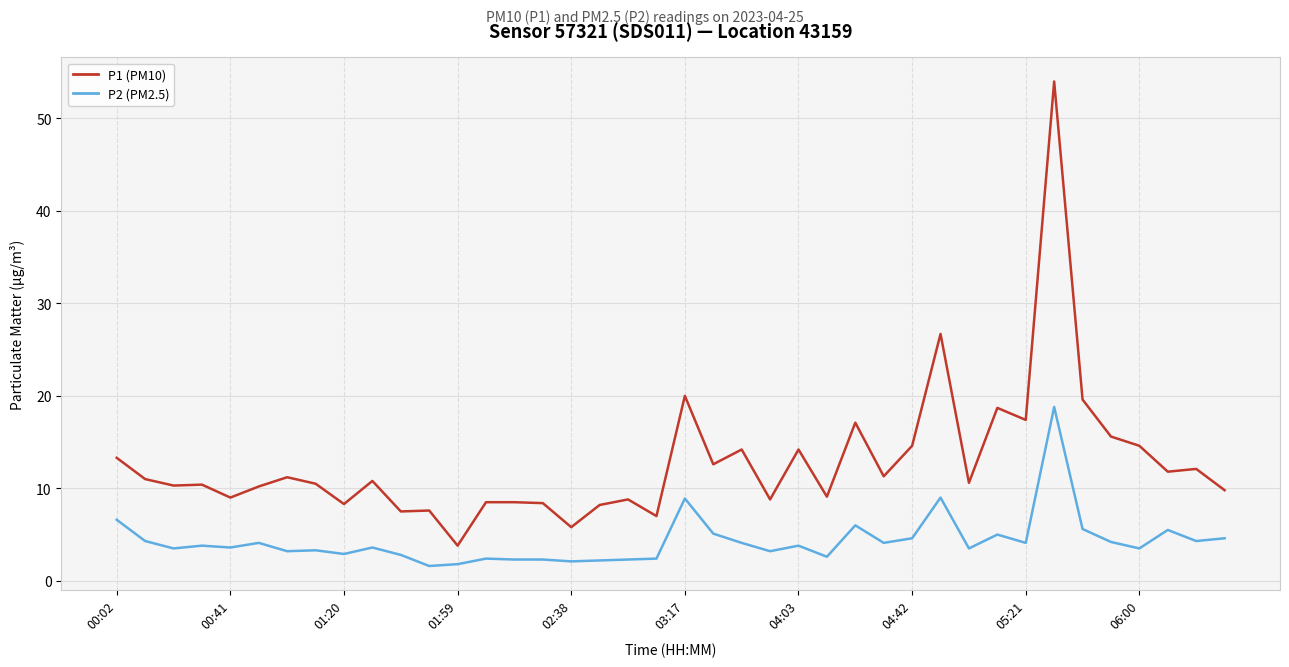

At how many categories does at least one series exceed 30?

1